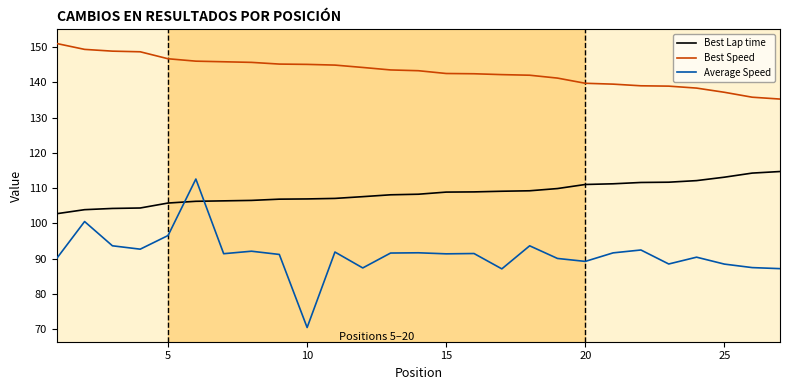

Which series has the largest range (max minus min)?

Average Speed